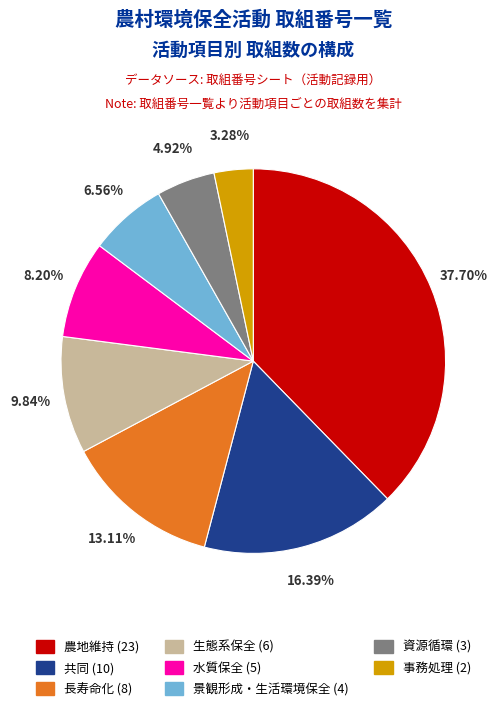

To the nearest percent, what is the average slice percentage?

12%